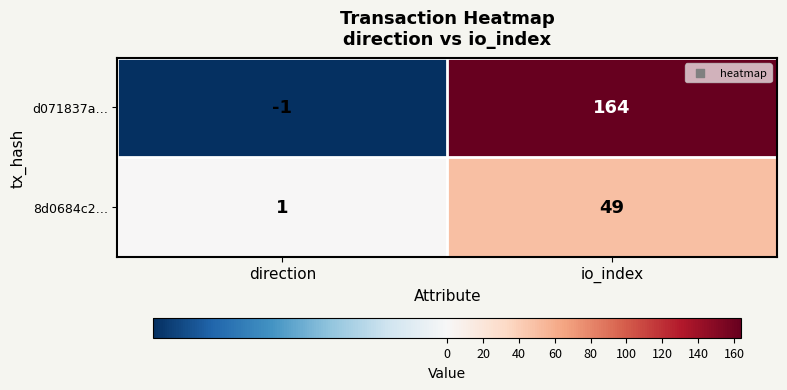

At direction, list the series in order from smallest to largest.

d071837a…, 8d0684c2…